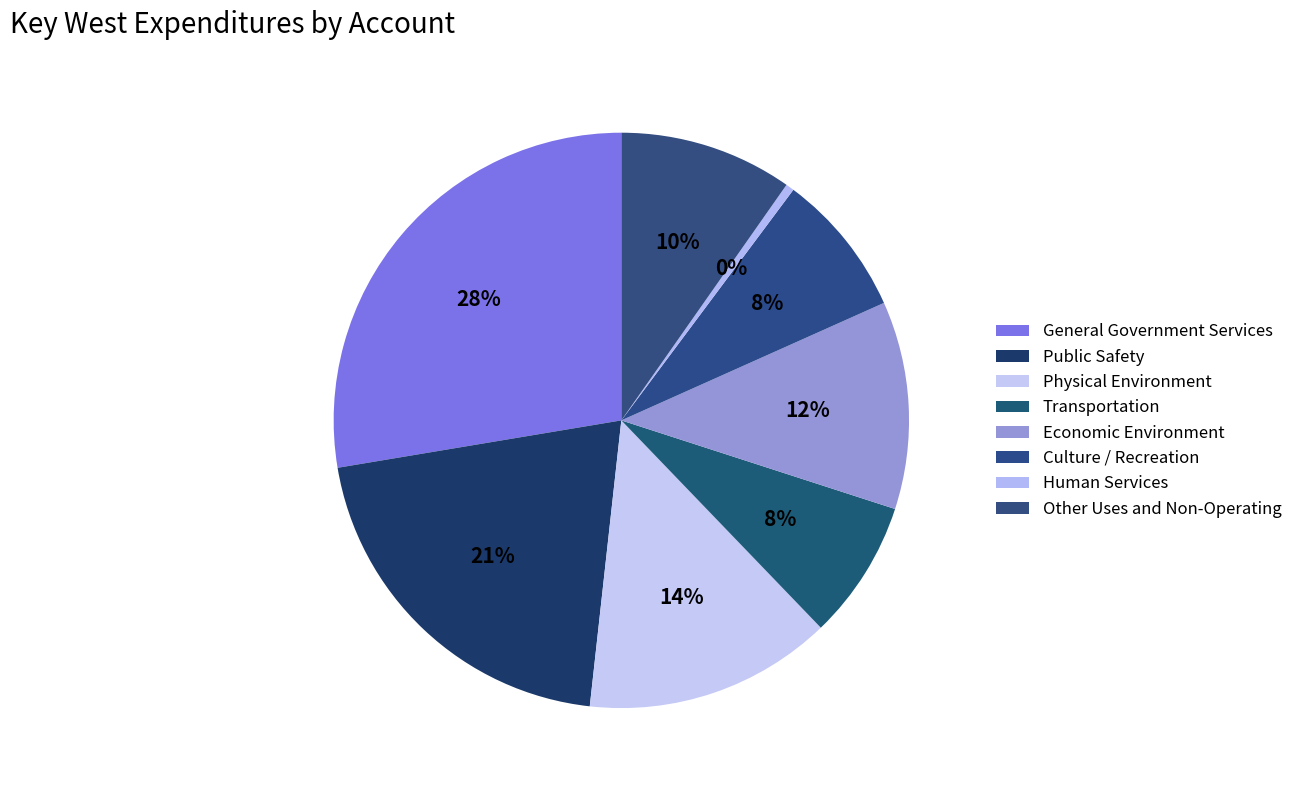

How many slices are in this pie chart?

8